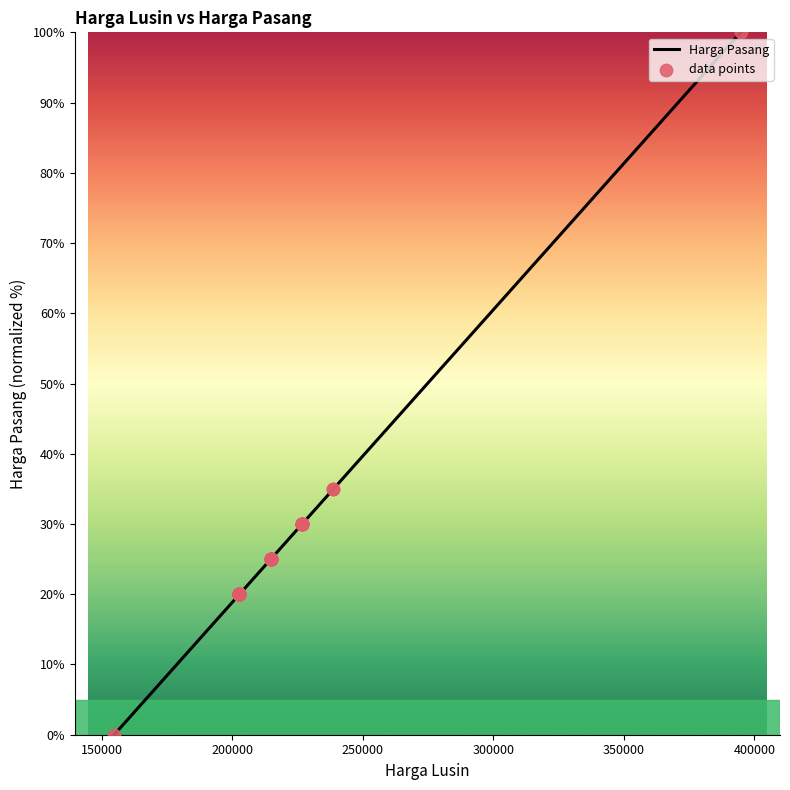

Which series has the largest total across all categories?

Harga Pasang